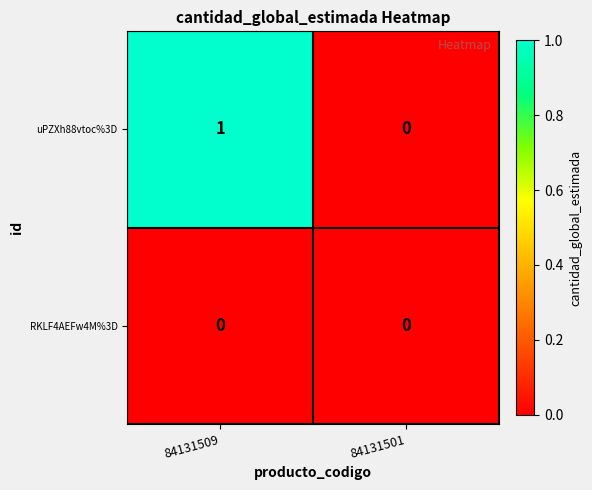

Which series changed the most between 84131509 and 84131501?

uPZXh88vtoc%3D